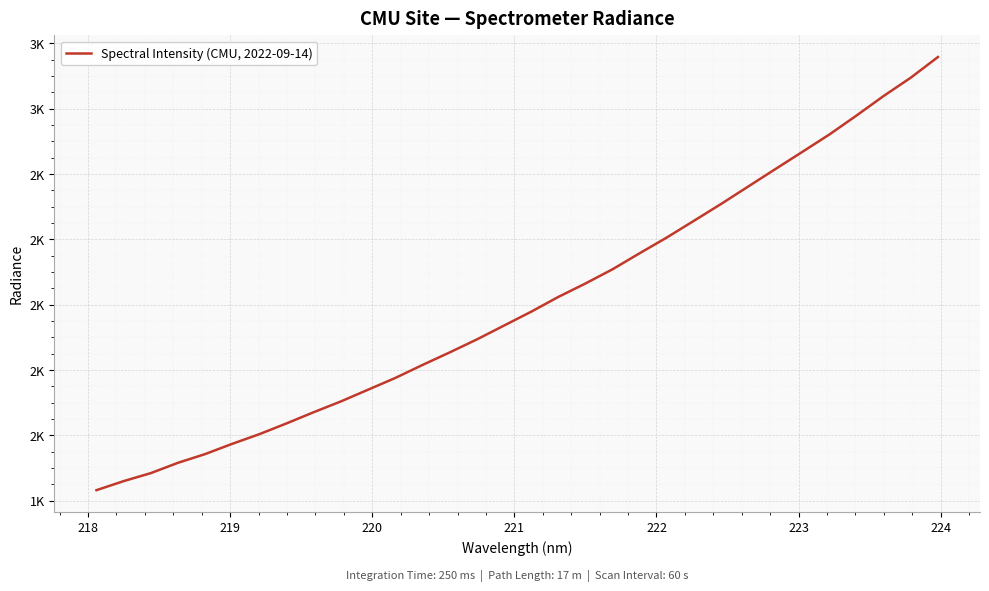

Is this an area chart (filled region under the line)?

No